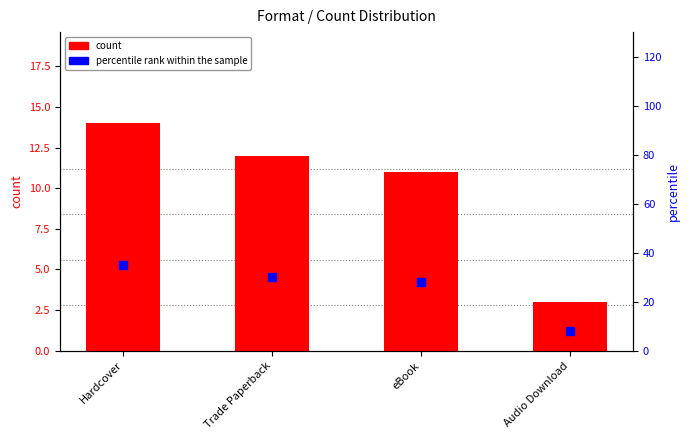

What is the total value across all series at eBook?

39